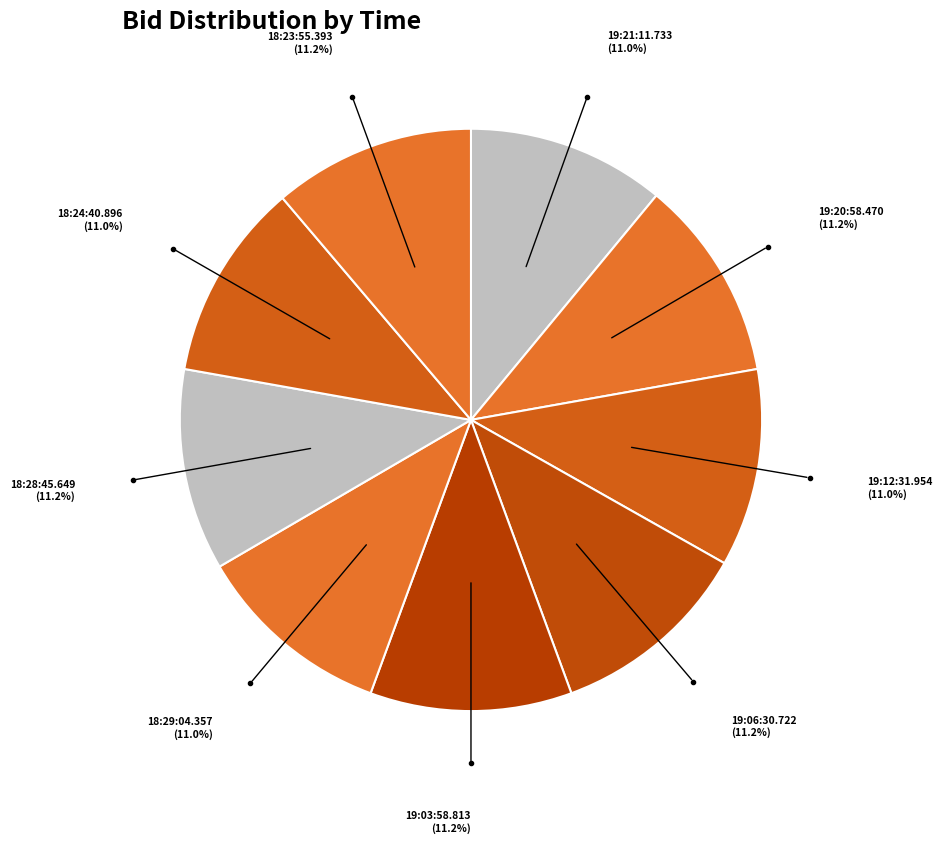

How many segments does this pie chart have?

9